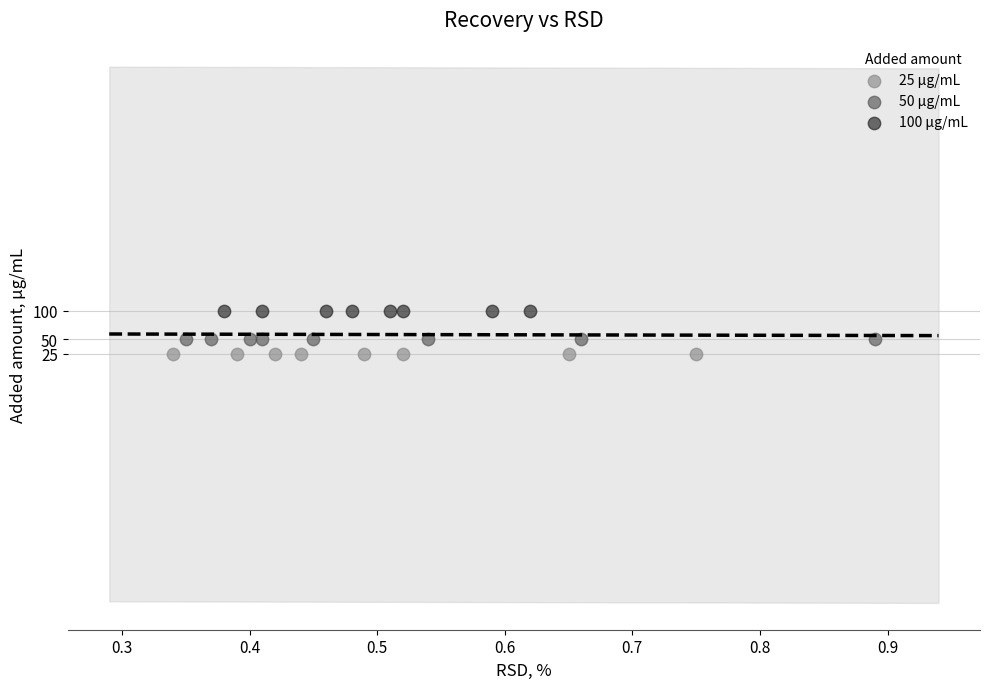

Which series contains the lowest Y value?

25 µg/mL